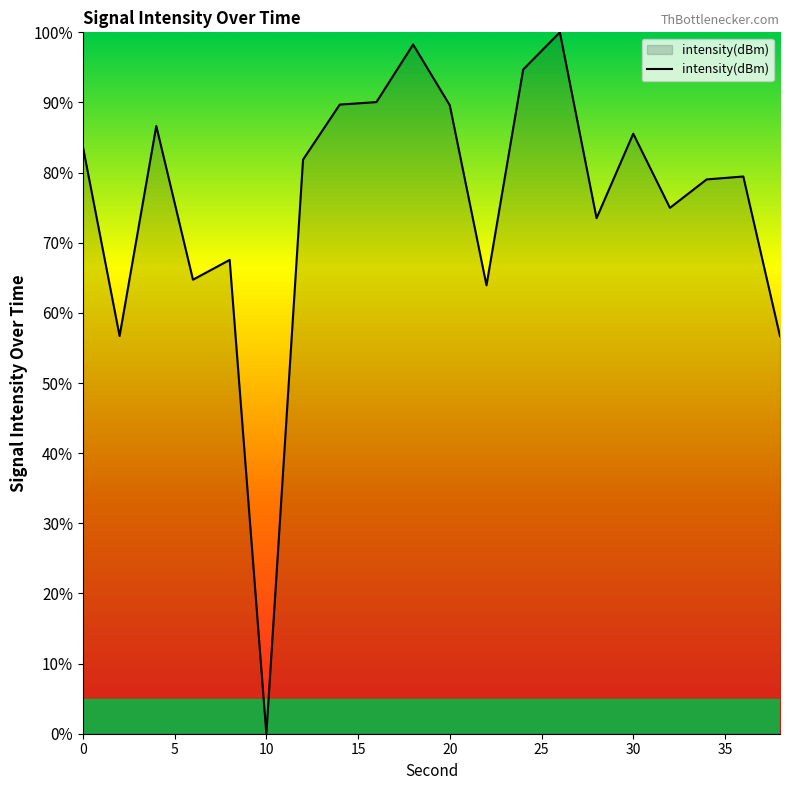

What is the maximum value shown in the chart?

100.0